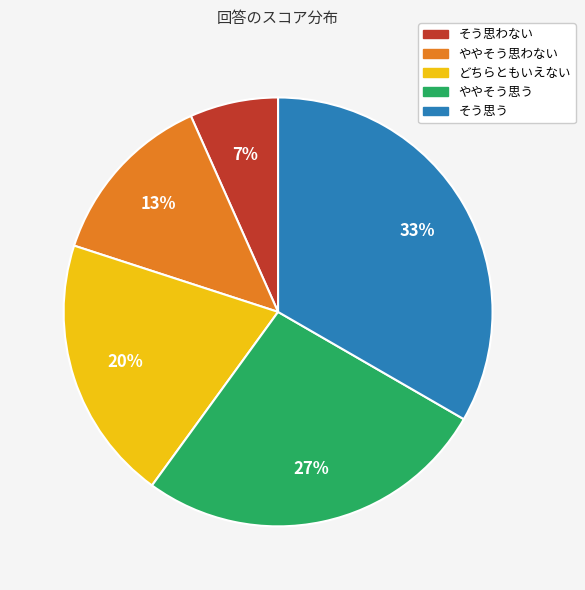

Is it true that どちらともいえない is 20% of the pie?

True